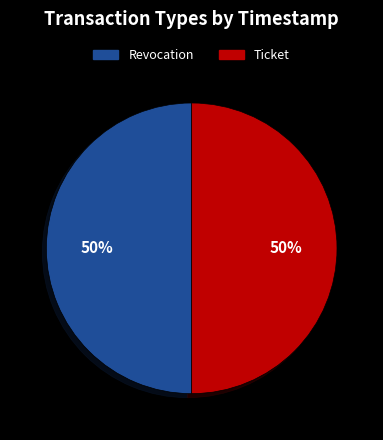

Do Revocation and Ticket together represent more than half of the pie?

Yes